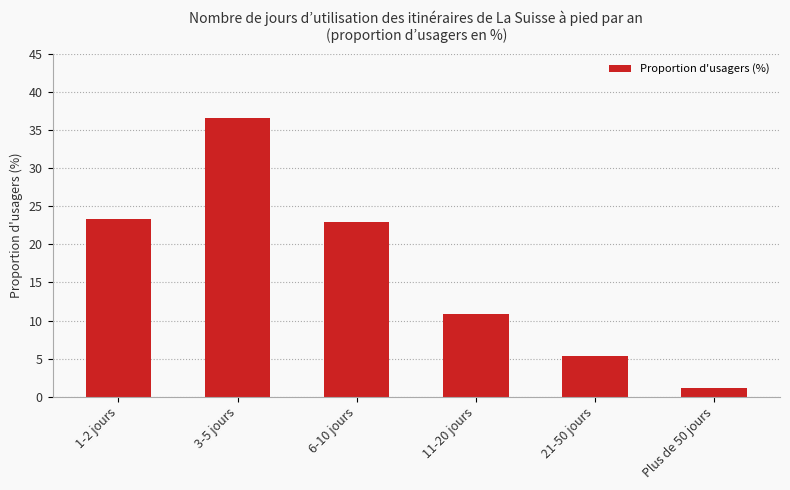

What is the smallest value displayed?

1.2